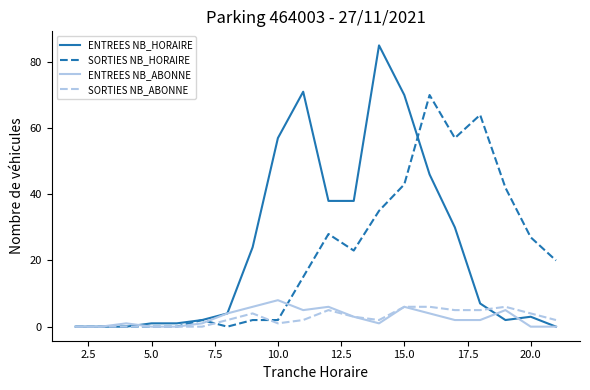

What is the difference between the maximum and second lowest values in the ENTREES NB_HORAIRE series?

85